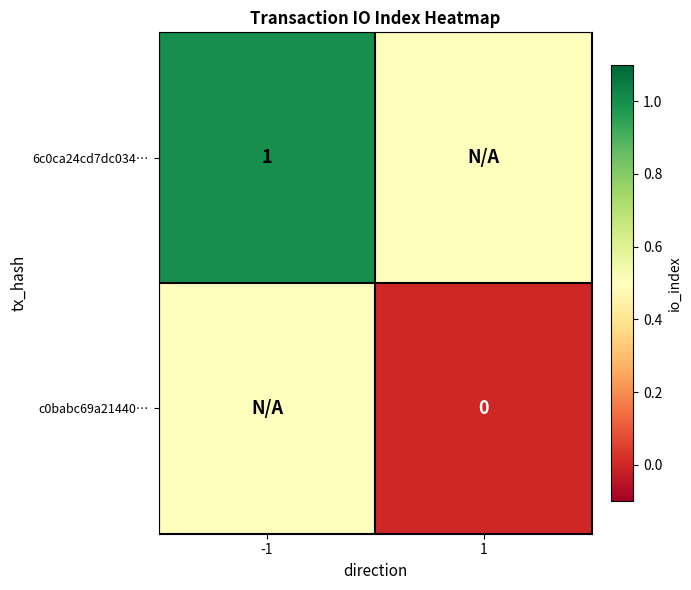

The 6c0ca24cd7dc034… series shows 0.6 at -1. True or false?

False